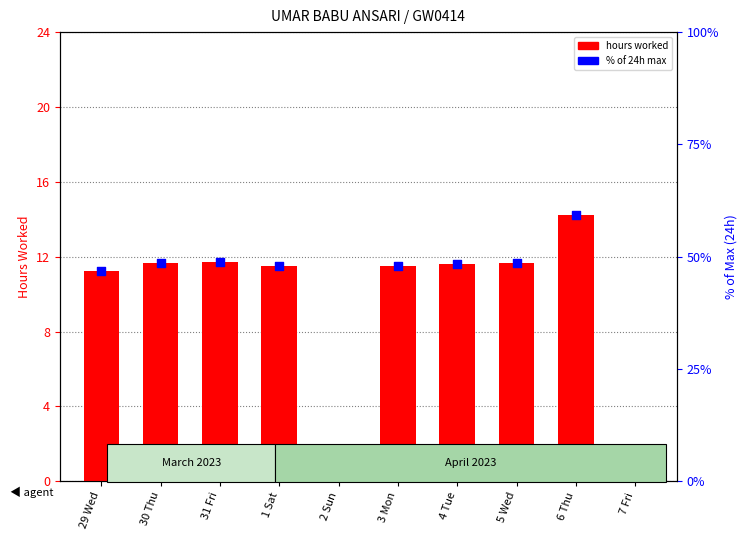

At how many categories does at least one series exceed 42?

8